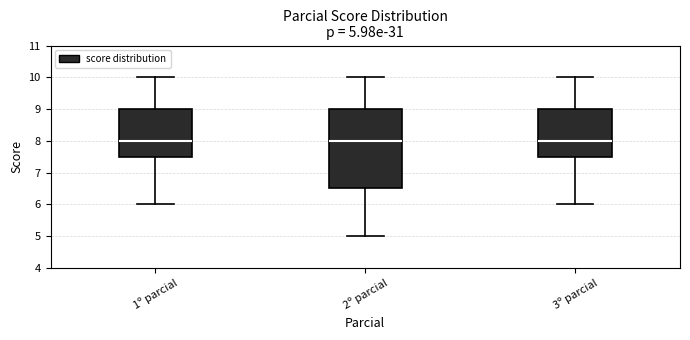

Which box is the tallest, from its lower edge to its upper edge?

2º parcial